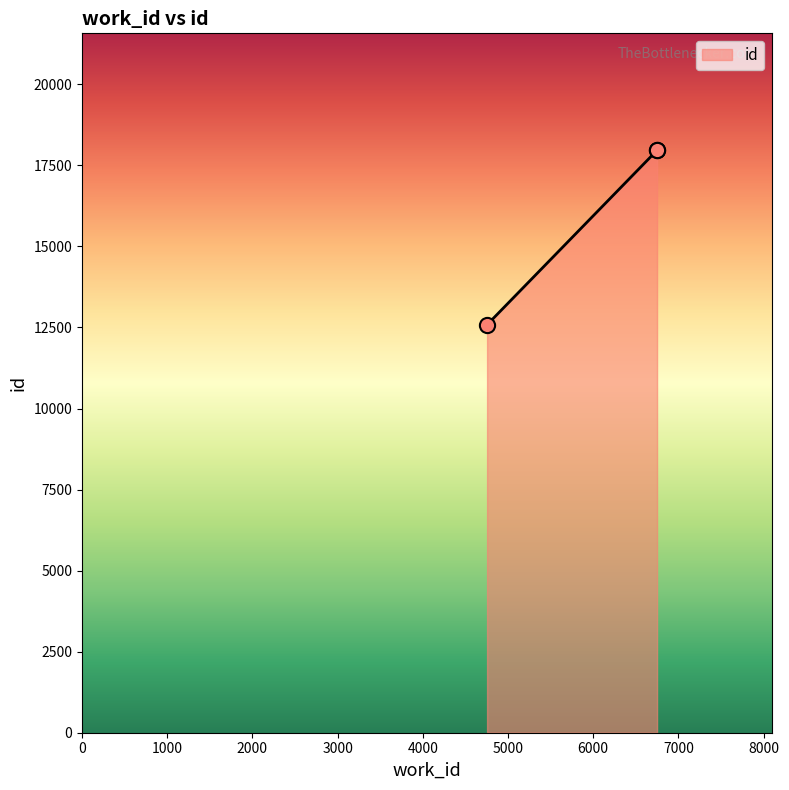

What is the change in value from 4754 to 6749?

+5381